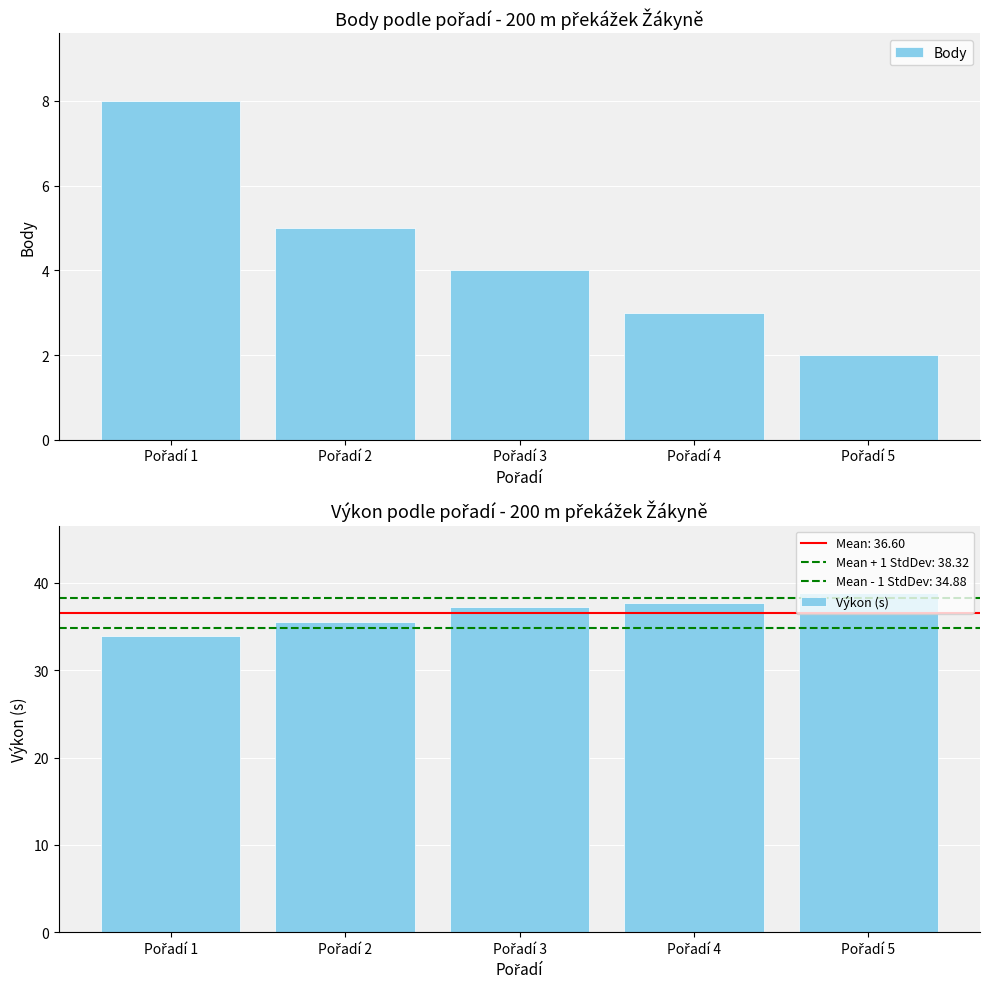

What is the difference between the second highest and second lowest values in the Body series?

2